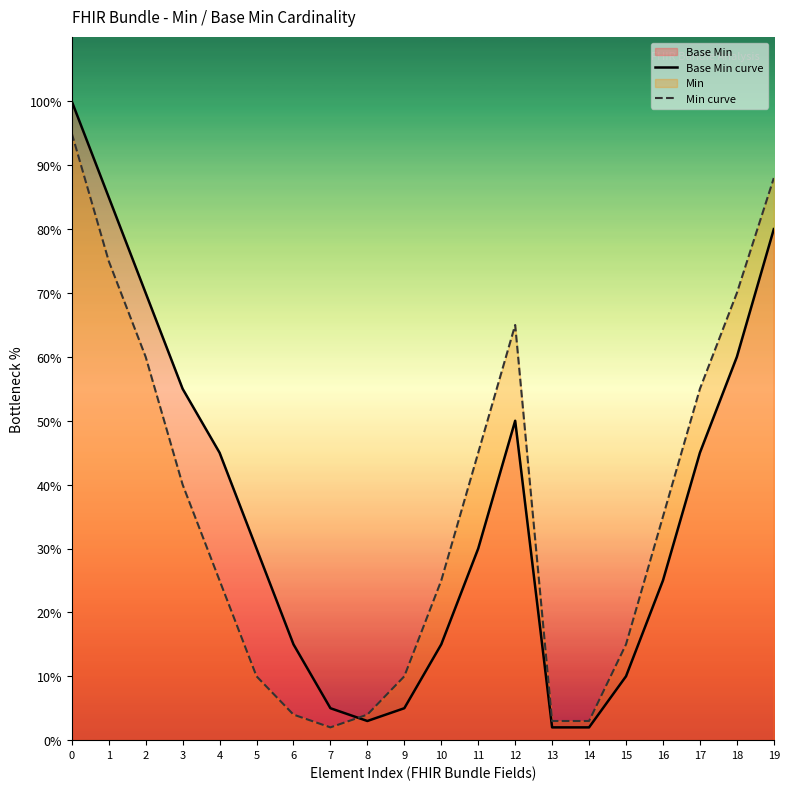

What is the difference between the maximum and minimum values in the Min curve series?

0.9